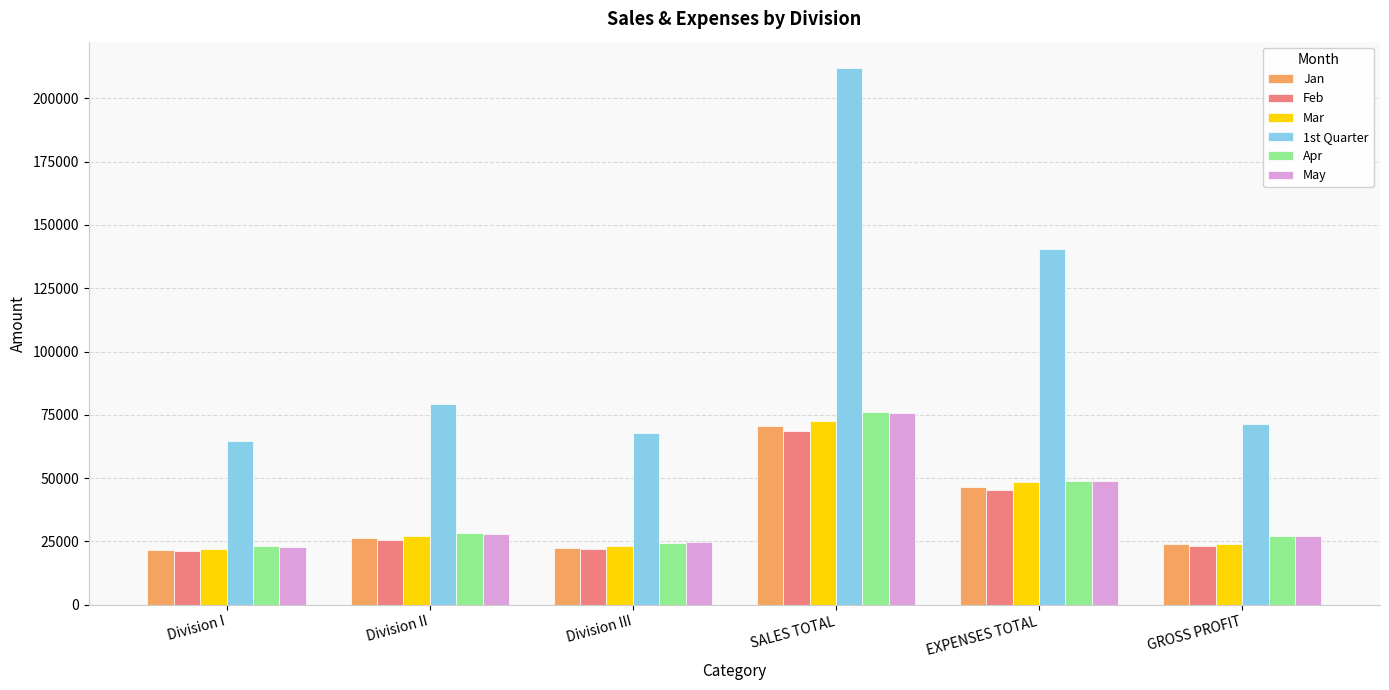

True or false: Feb has a value of 68816.0 at SALES TOTAL.

True